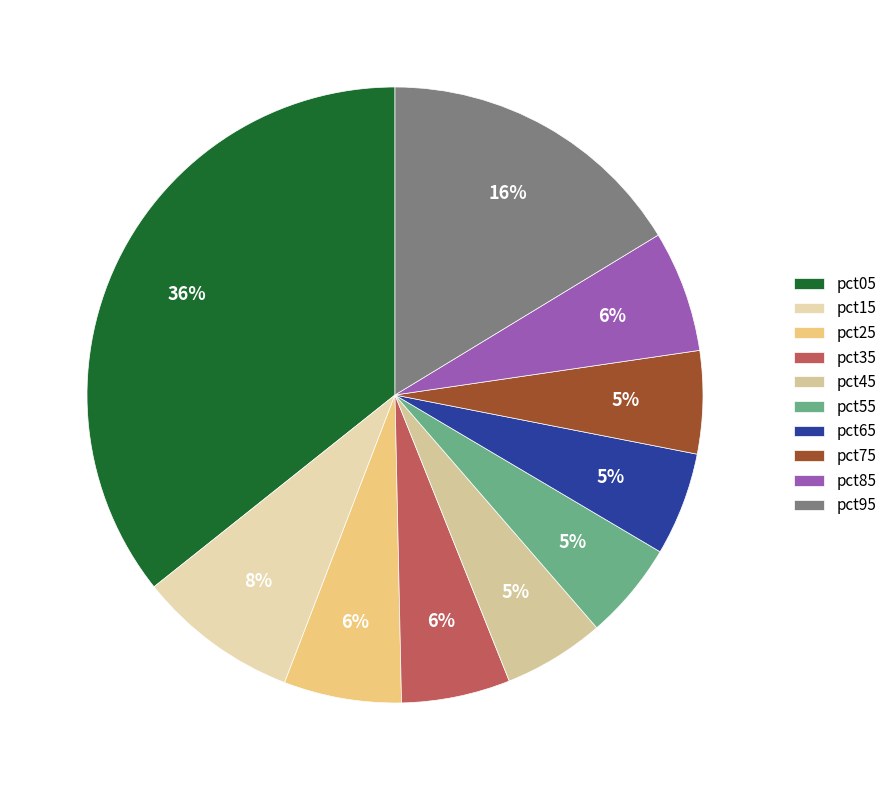

How many segments does this pie chart have?

10